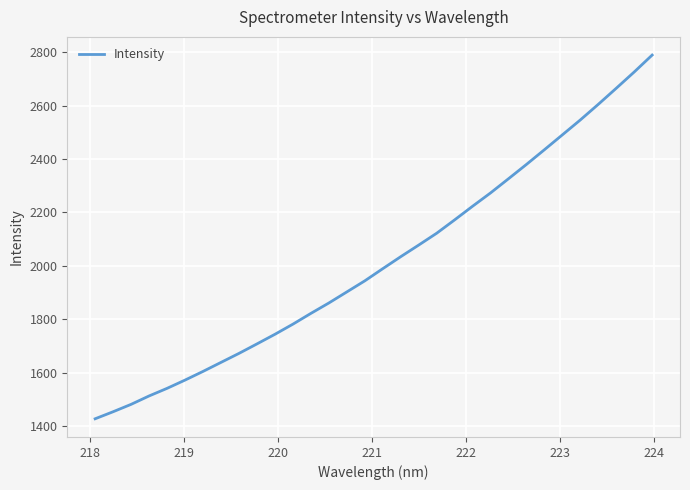

What is the greatest value displayed?

2789.0